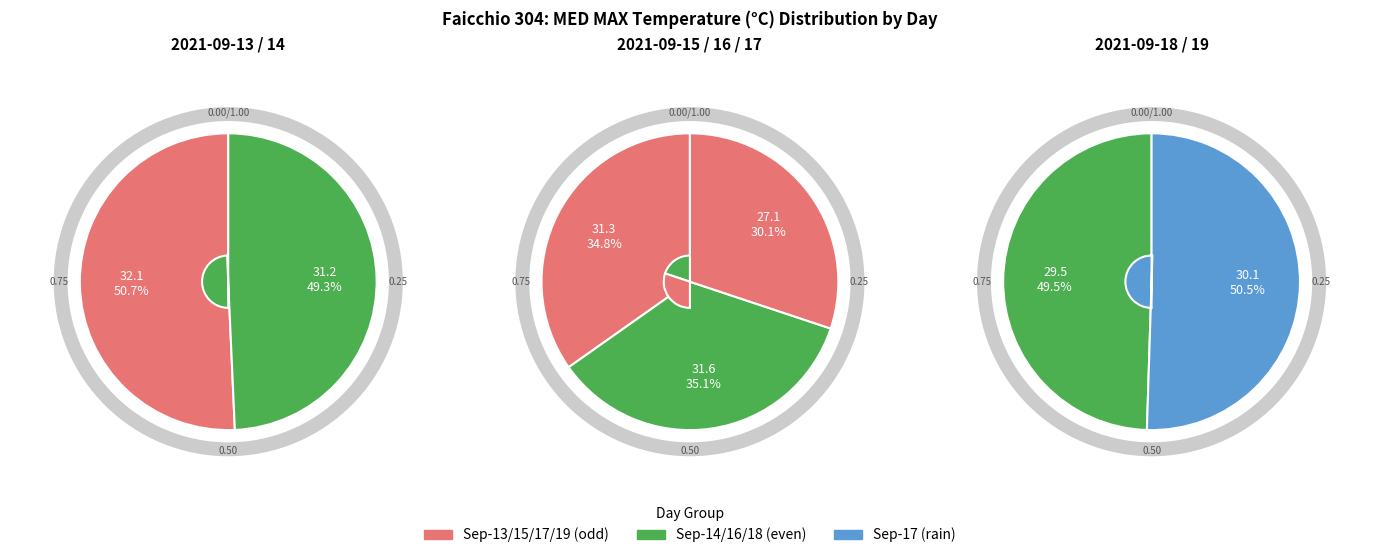

Which slice is the largest?

2021-09-13